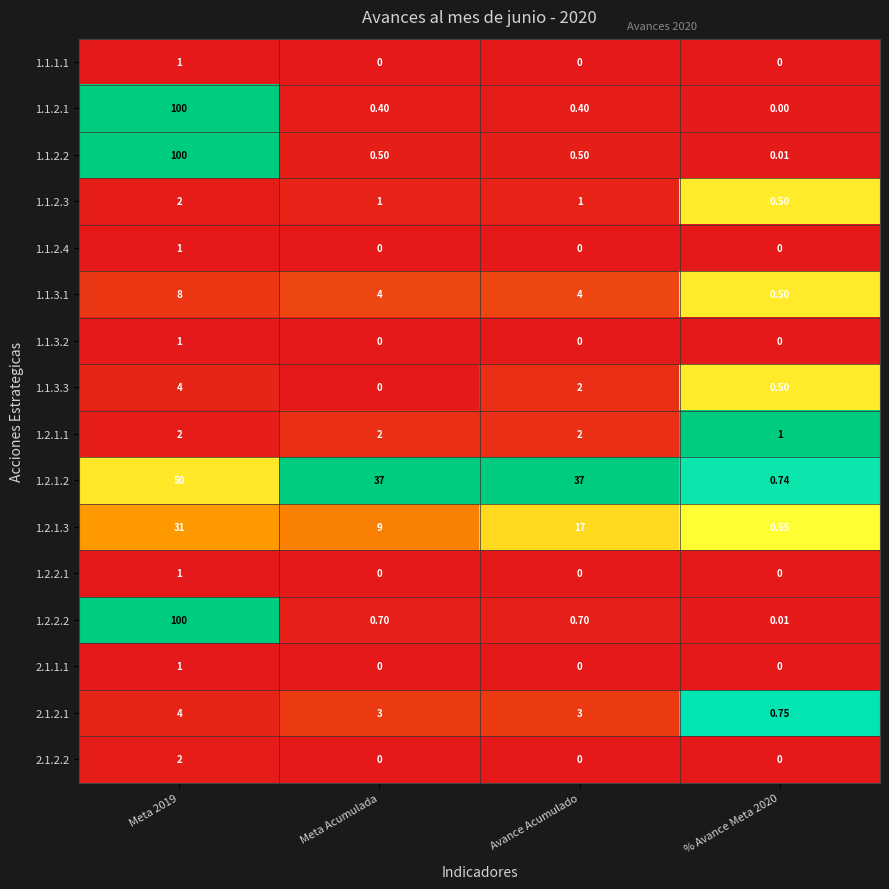

What is the total value across all series at % Avance Meta 2020?

4.6